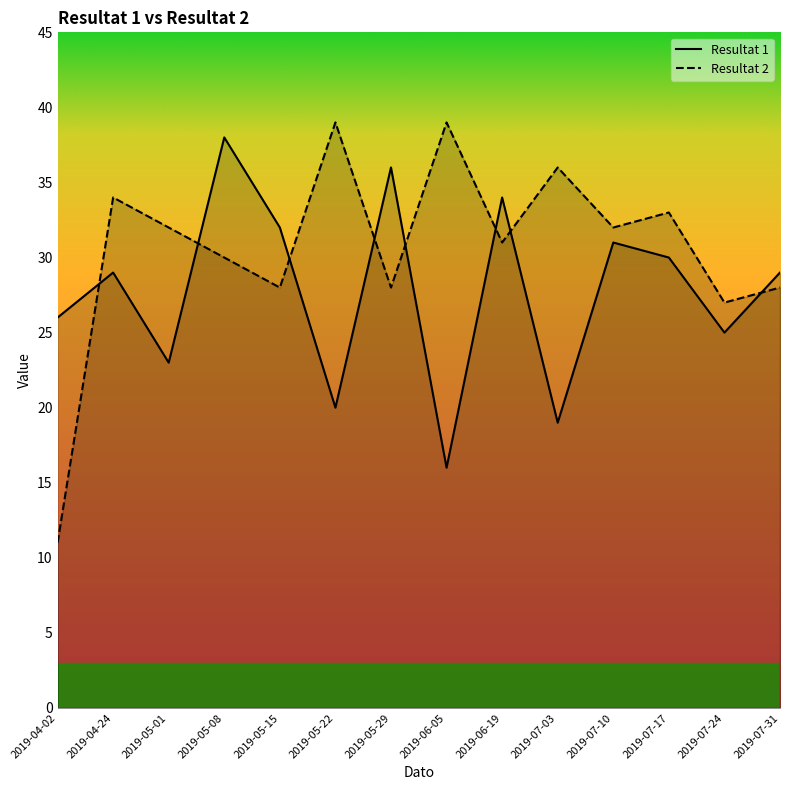

What is the spread (max minus min) of values at 2019-07-31?

1